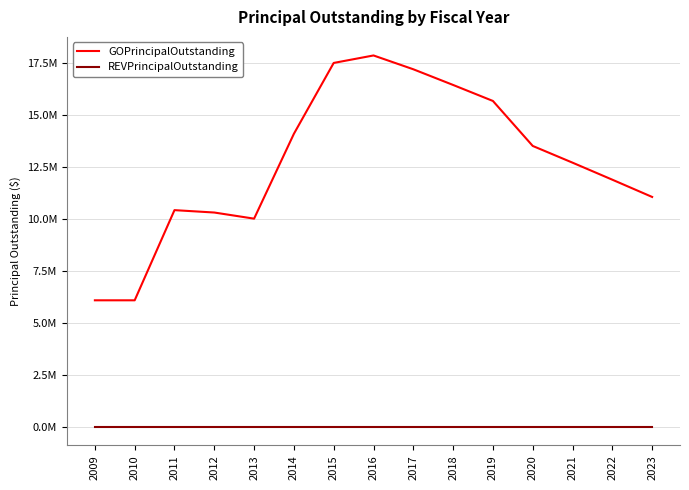

True or false: GOPrincipalOutstanding and REVPrincipalOutstanding intersect in this chart.

False